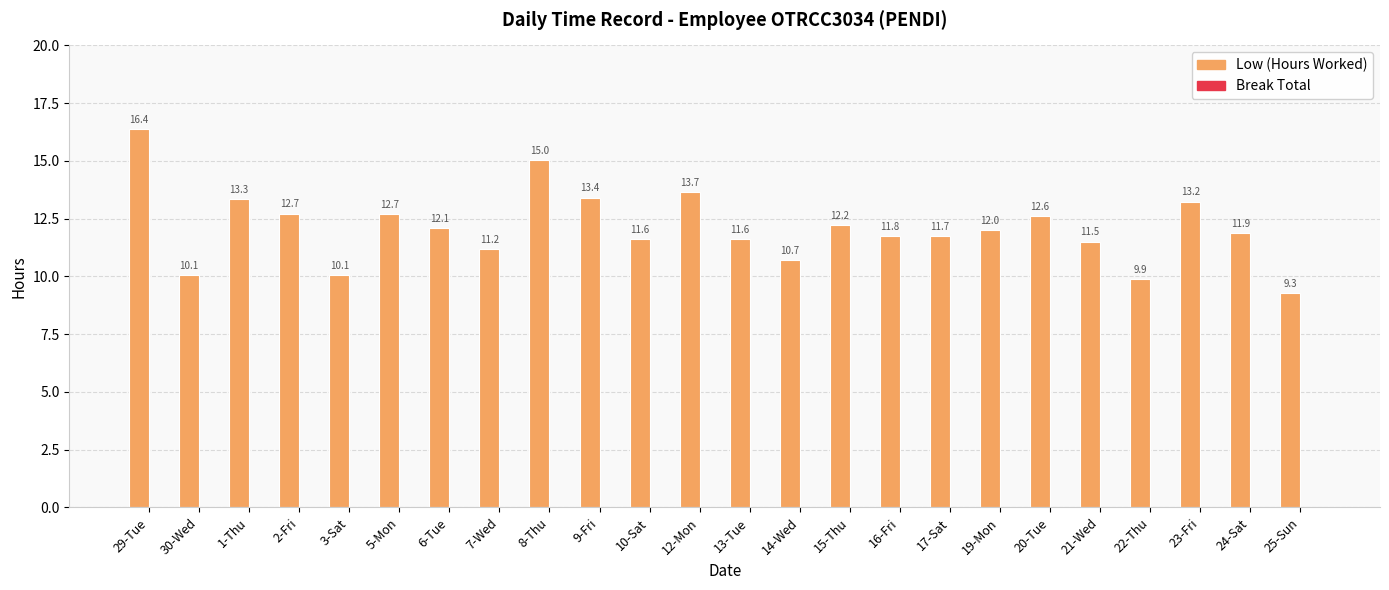

True or false: the data shows 13.3 at 1-Thu.

True